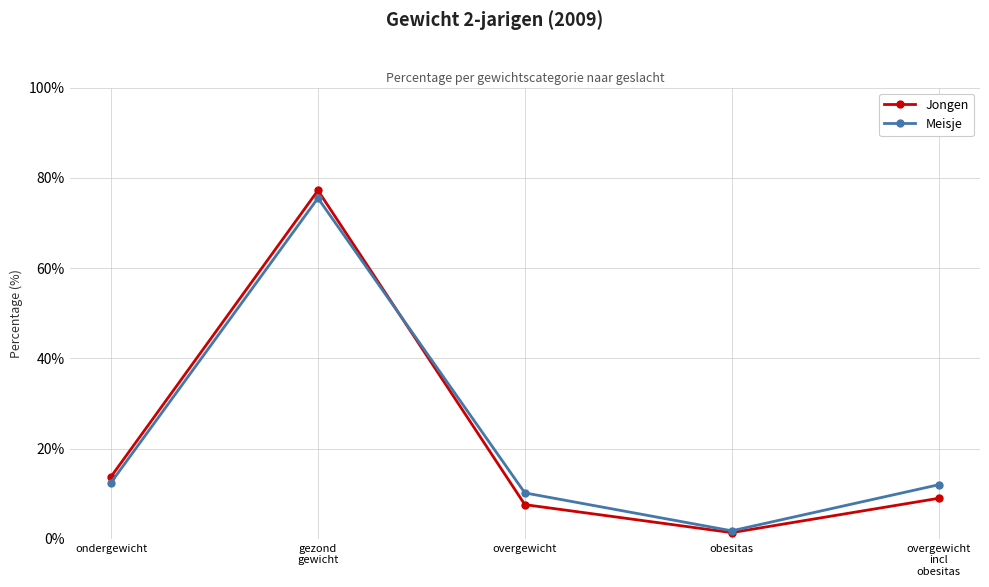

What is the sum of all Jongen values?

109.0